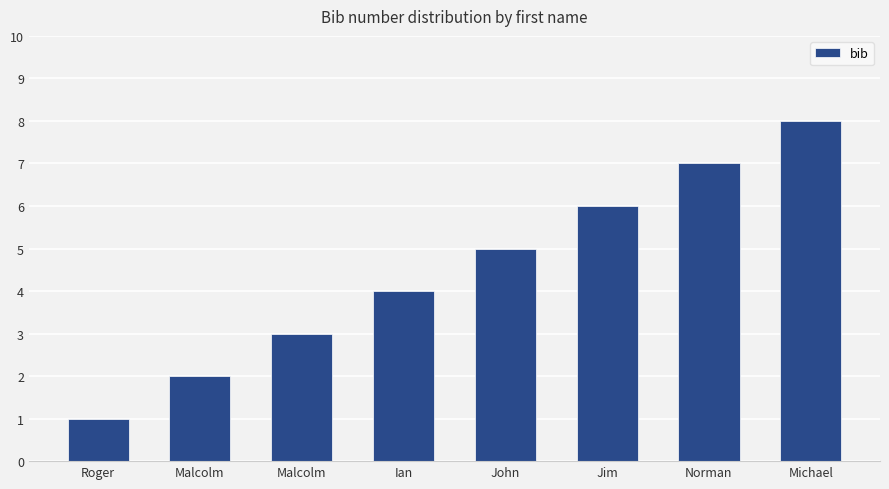

What is the label of the 5th bar from the right?

Ian